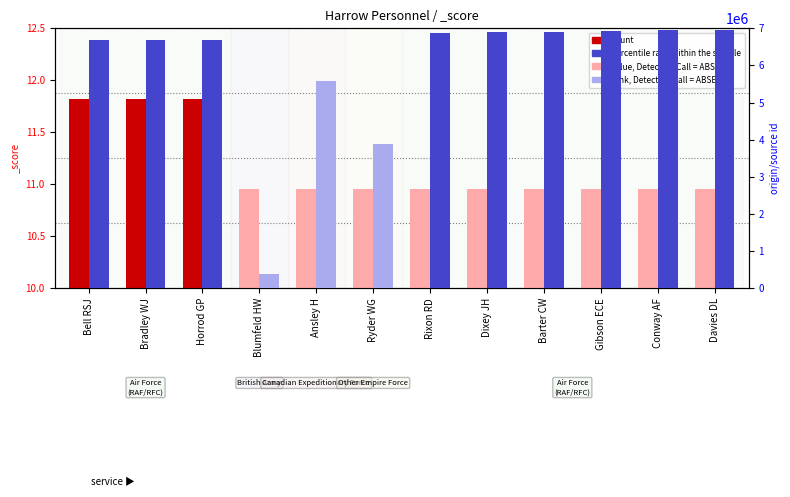

Read the percentile rank within the sample value at Blumfeld HW.

390476.0